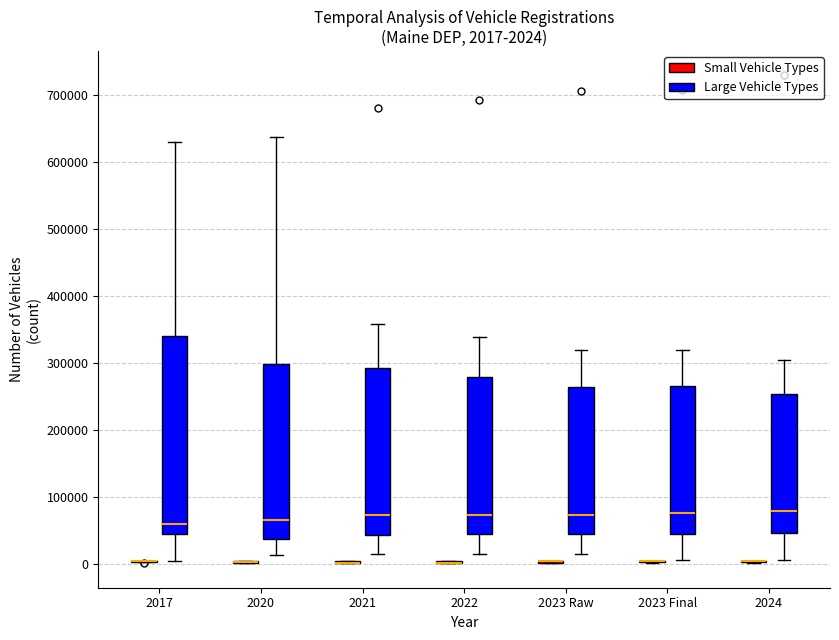

Which box is the tallest, from its lower edge to its upper edge?

2017 (Large Vehicle Types)